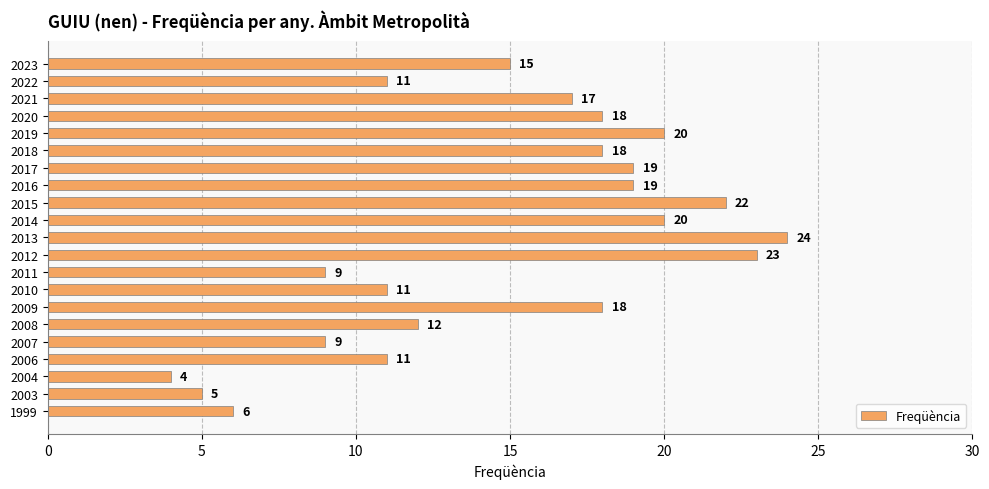

Is it true that the value at 2021 is 10?

False